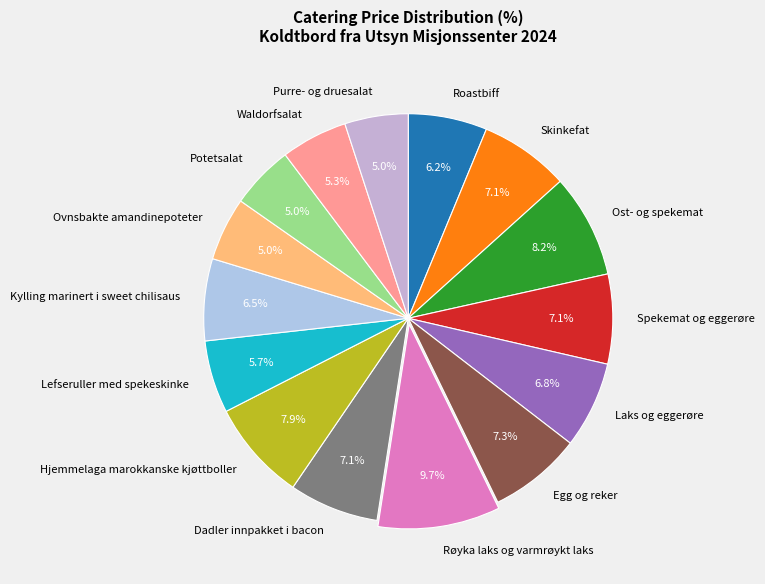

True or false: Hjemmelaga marokkanske kjøttboller accounts for 21% of the total.

False